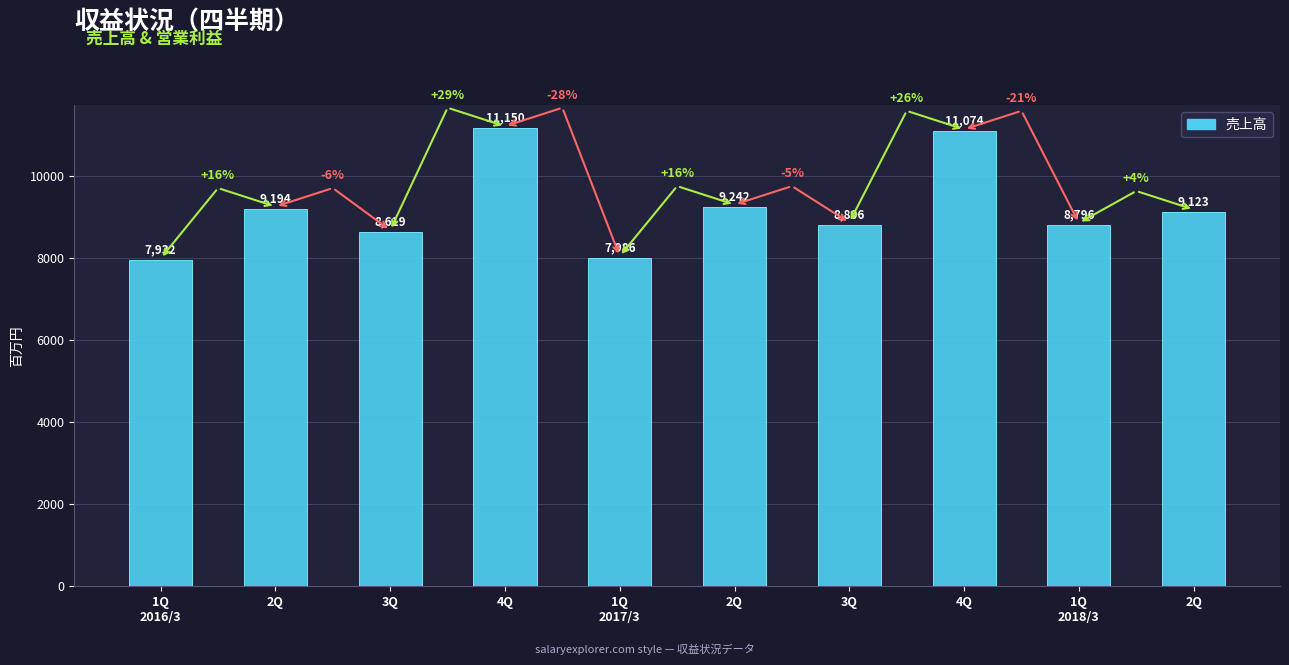

What is the sum of all values?

91922